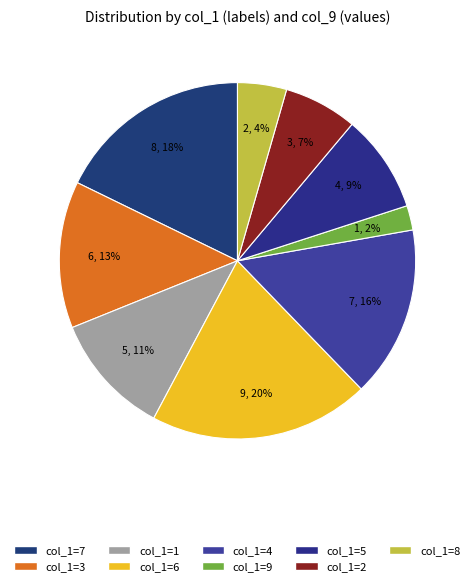

What percentage is NOT represented by col_1=5?

91.1%